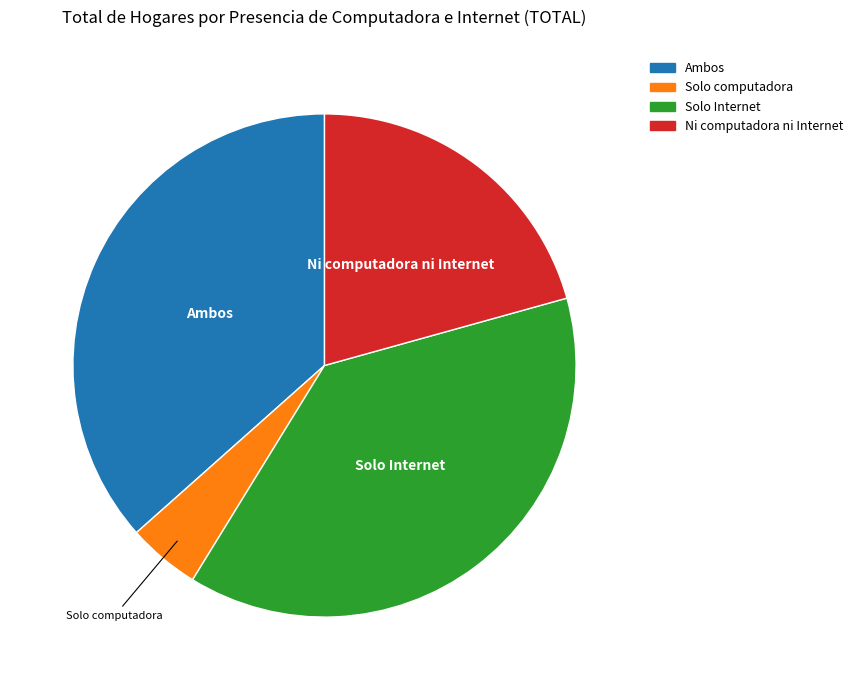

Between Ni computadora ni Internet and Ambos, which is larger?

Ambos